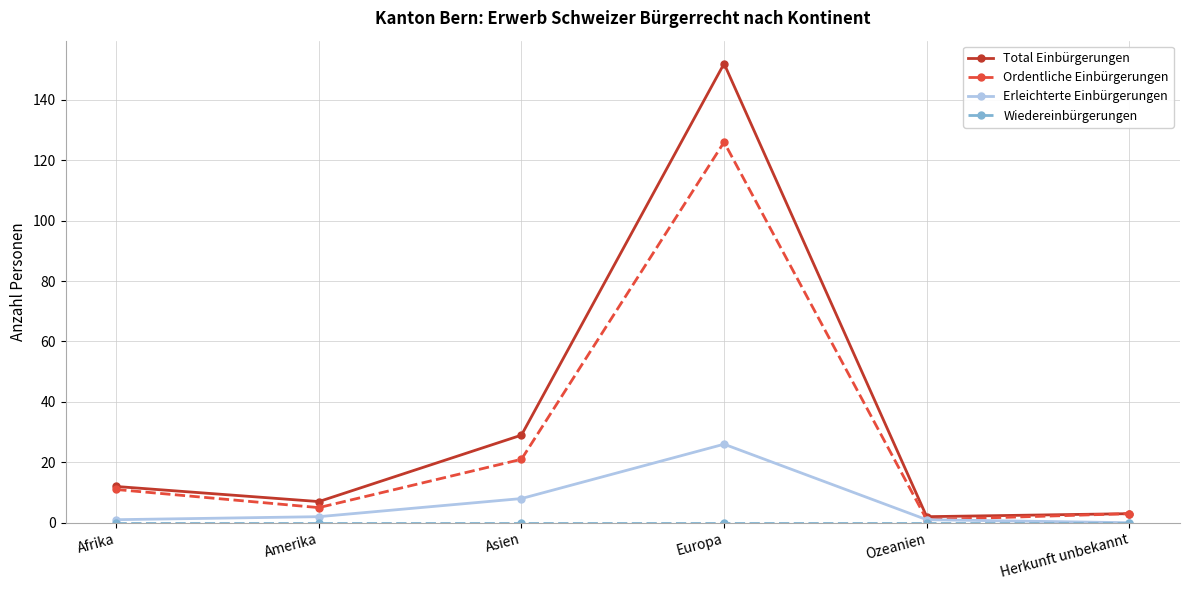

What is the difference between the Ordentliche Einbürgerungen values at Amerika and Ozeanien?

4